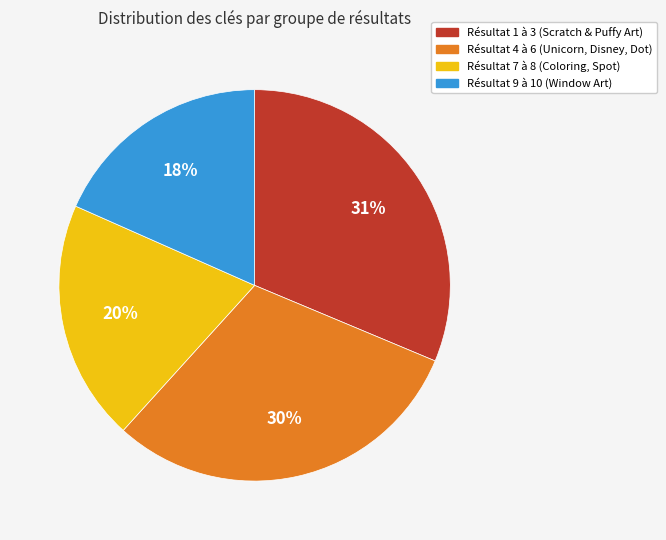

To the nearest percent, what is the average slice percentage?

25%